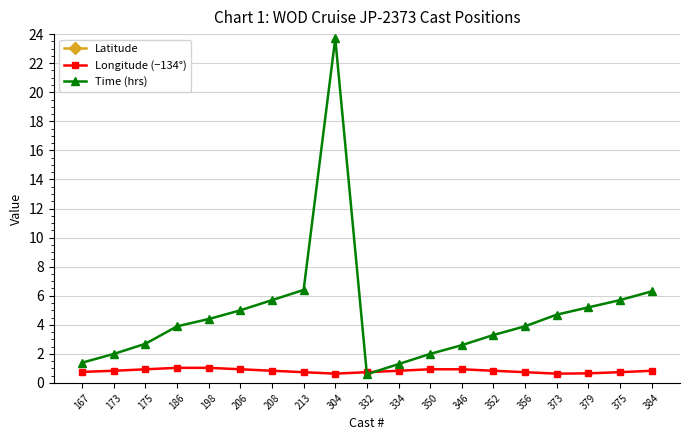

Count the Longitude (−134°) values in the range 0 to 1.

17